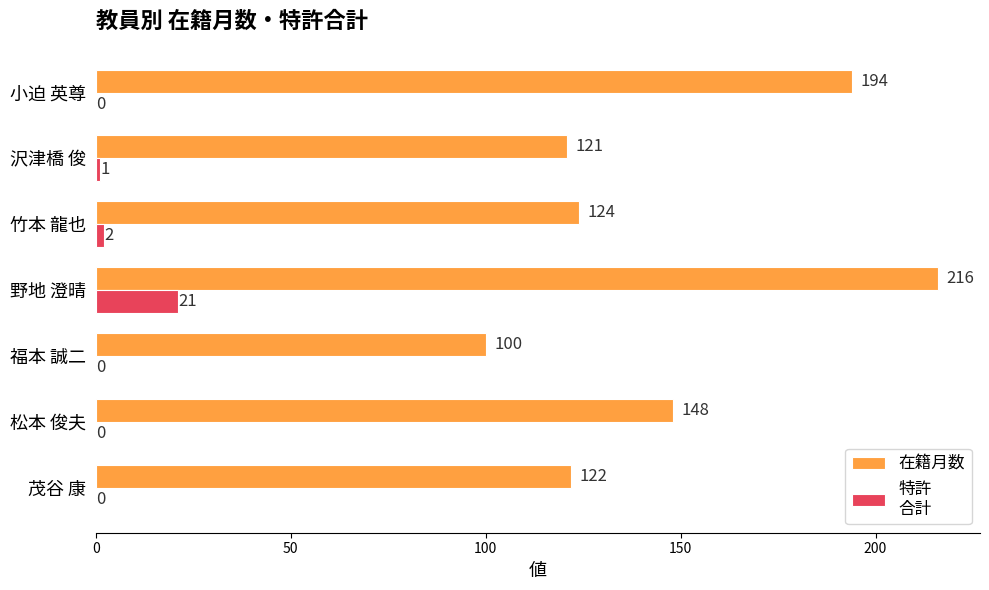

At which category does the chart reach its peak across all series?

野地 澄晴